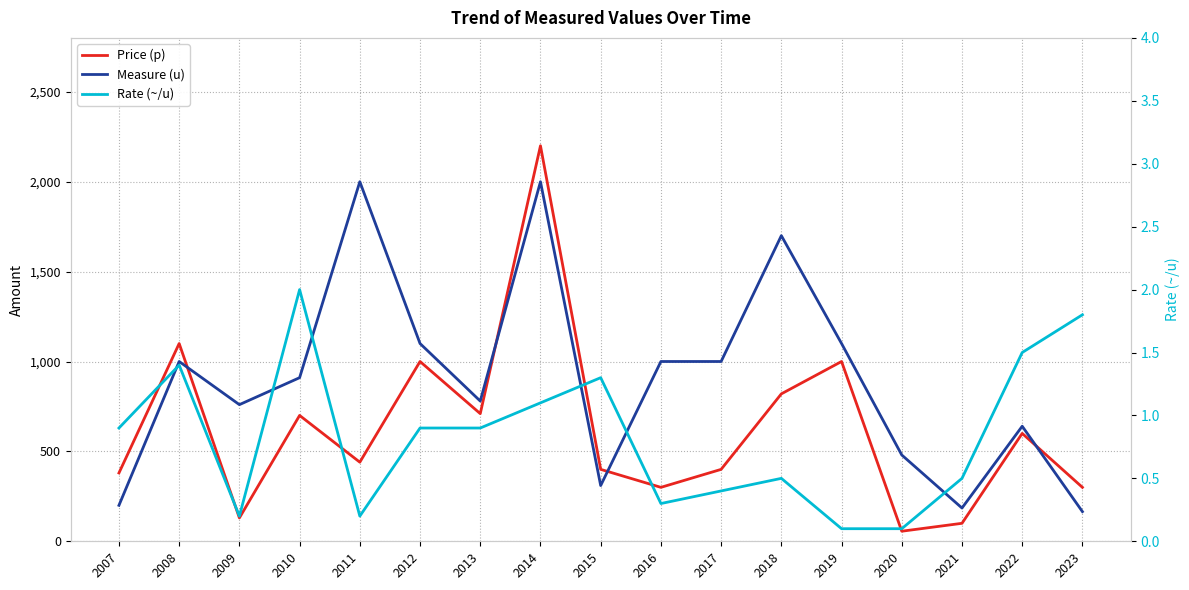

What value does the Price (p) series have at 2021?

100.0